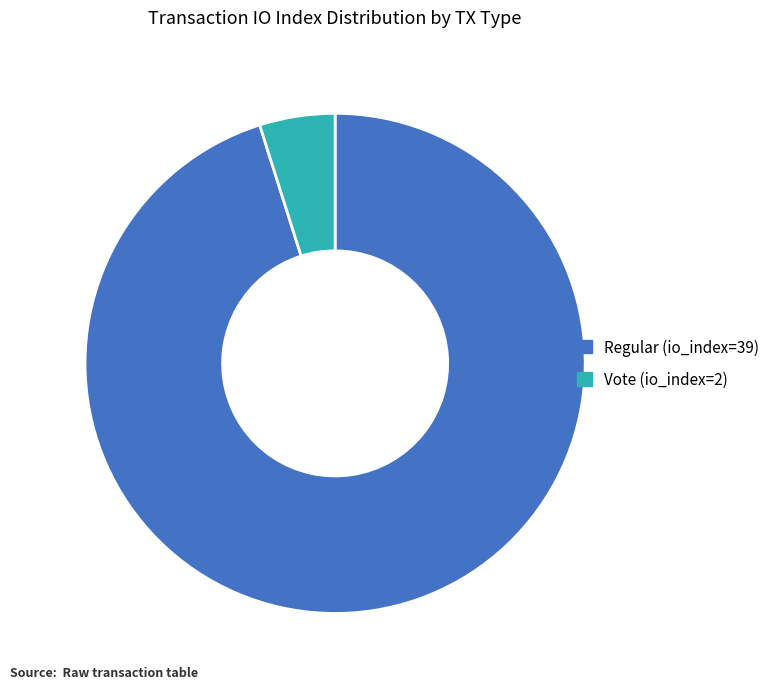

Rank the categories by value from highest to lowest.

Regular (io_index=39), Vote (io_index=2)